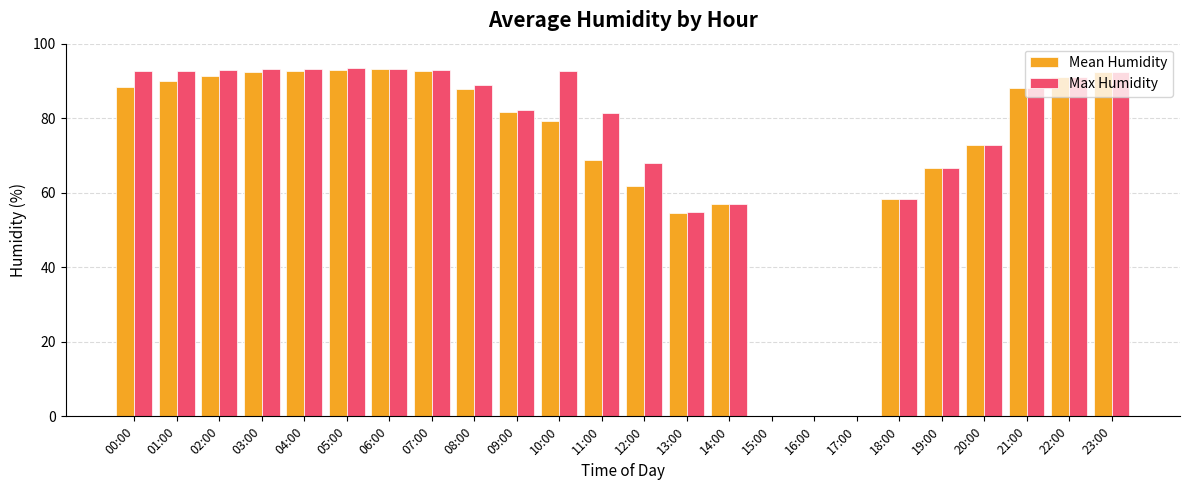

The value of Mean Humidity at 23:00 is 92.4. True or false?

True